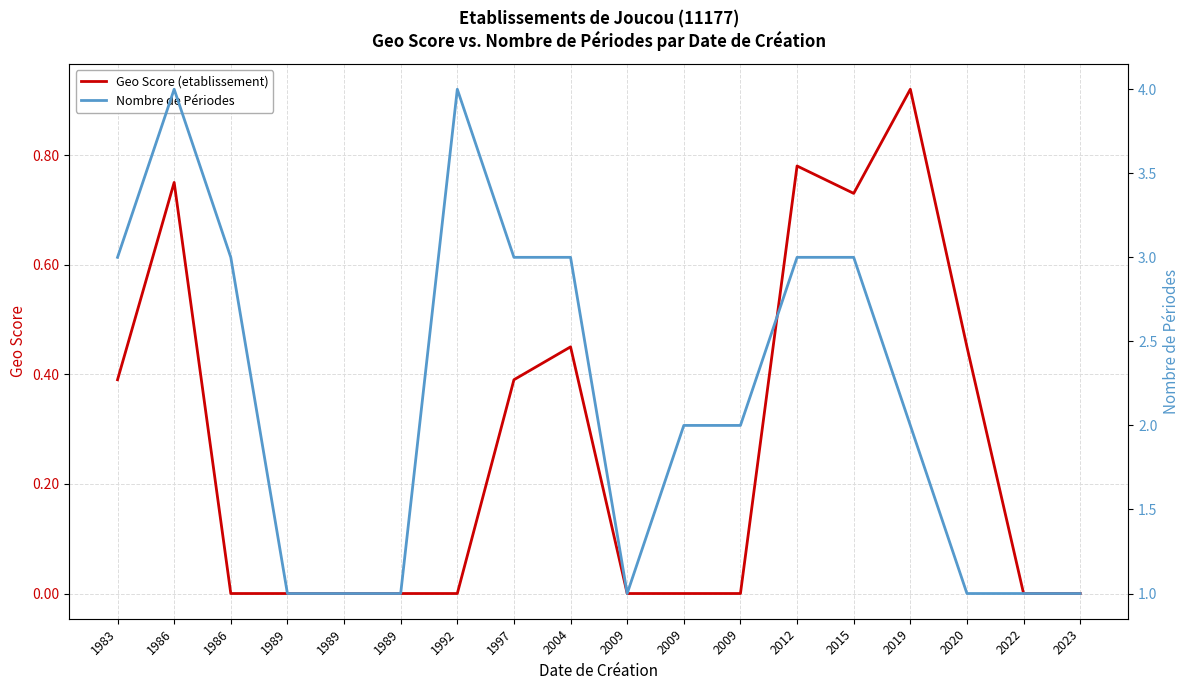

What value does the Nombre de Périodes series have at 1983?

3.0